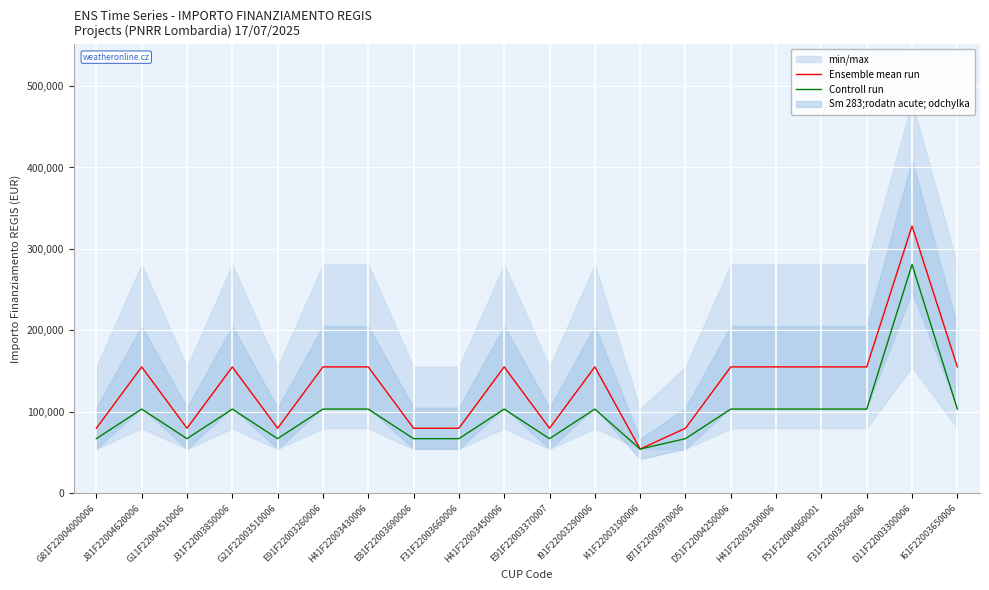

Is the value of Ensemble mean run at E91F22003370007 greater than the value of Controll run at J31F22003850006?

No